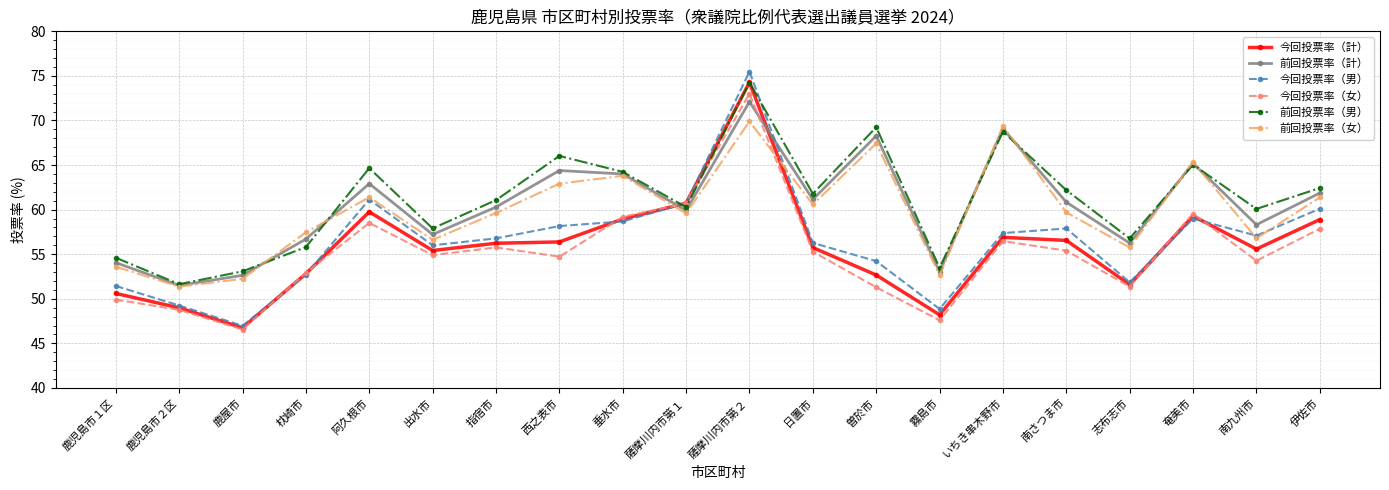

At how many categories does at least one series exceed 69?

3